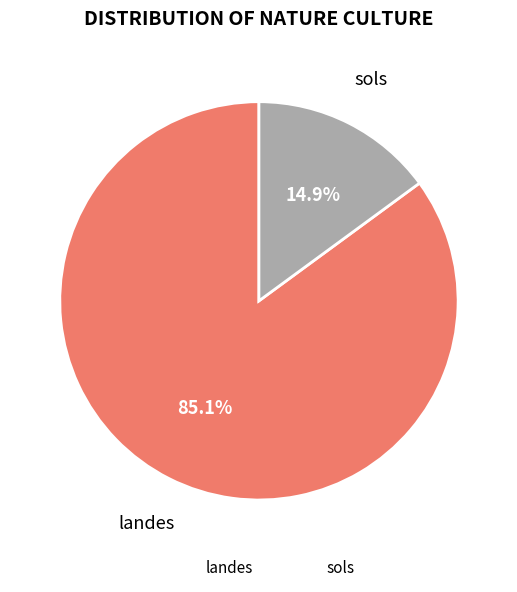

Rank the categories by value from lowest to highest.

sols, landes